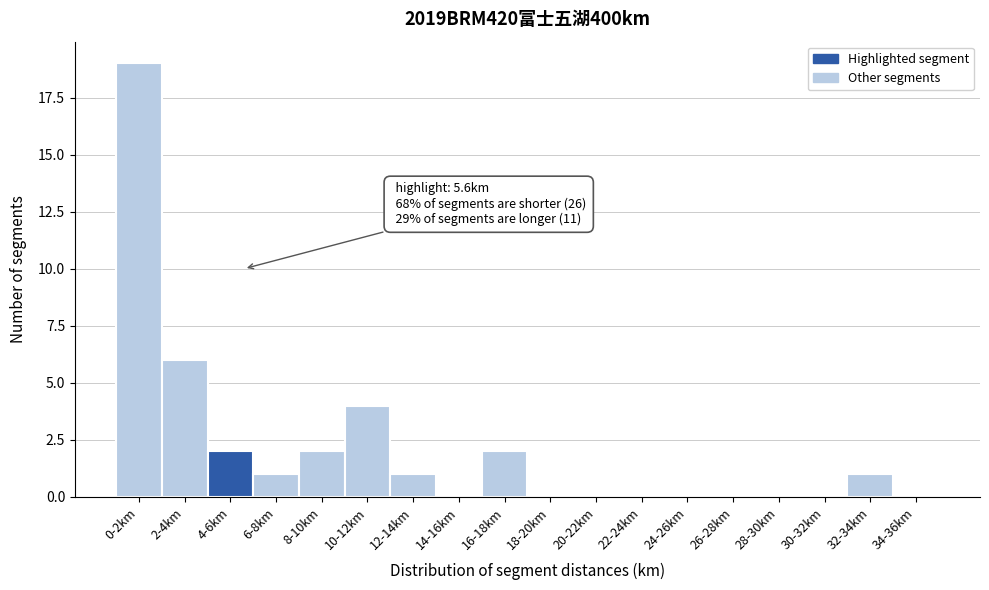

Reading left to right, transcribe all the data shown in this chart.

0-2km=19	2-4km=6	4-6km=2	6-8km=1	8-10km=2	10-12km=4	12-14km=1	14-16km=0	16-18km=2	18-20km=0	20-22km=0	22-24km=0	24-26km=0	26-28km=0	28-30km=0	30-32km=0	32-34km=1	34-36km=0